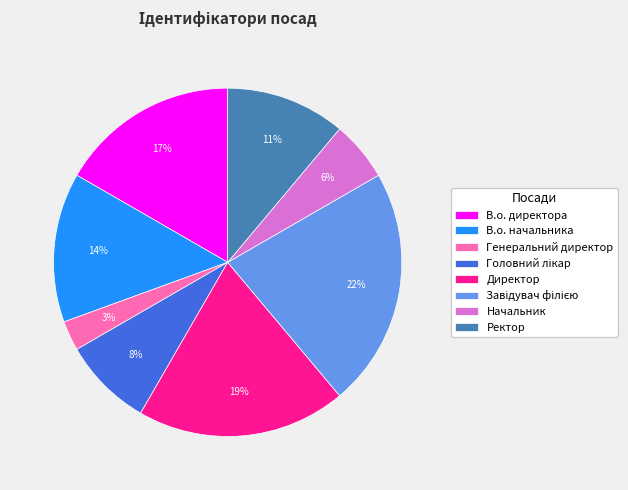

Is it true that Начальник is 6% of the pie?

True